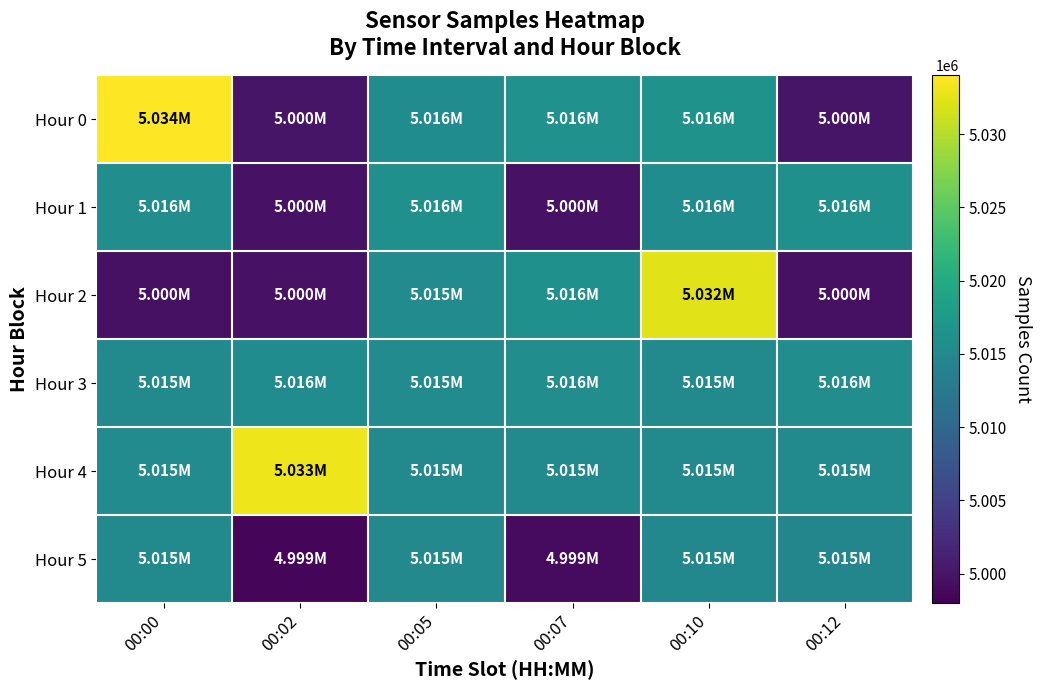

Count the number of categories in the chart.

6